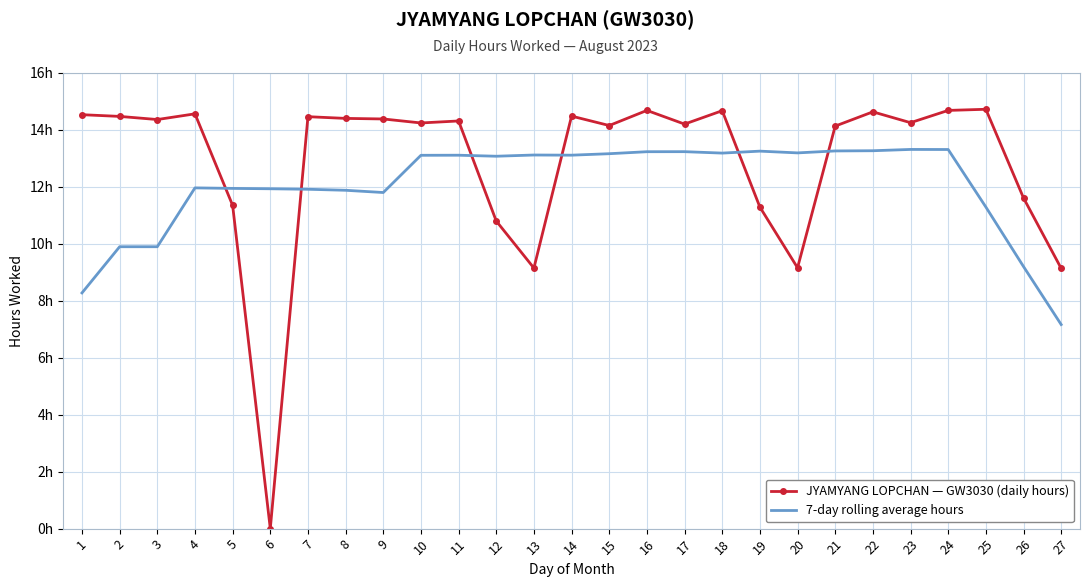

What is the total value across all series at 3?

24.2